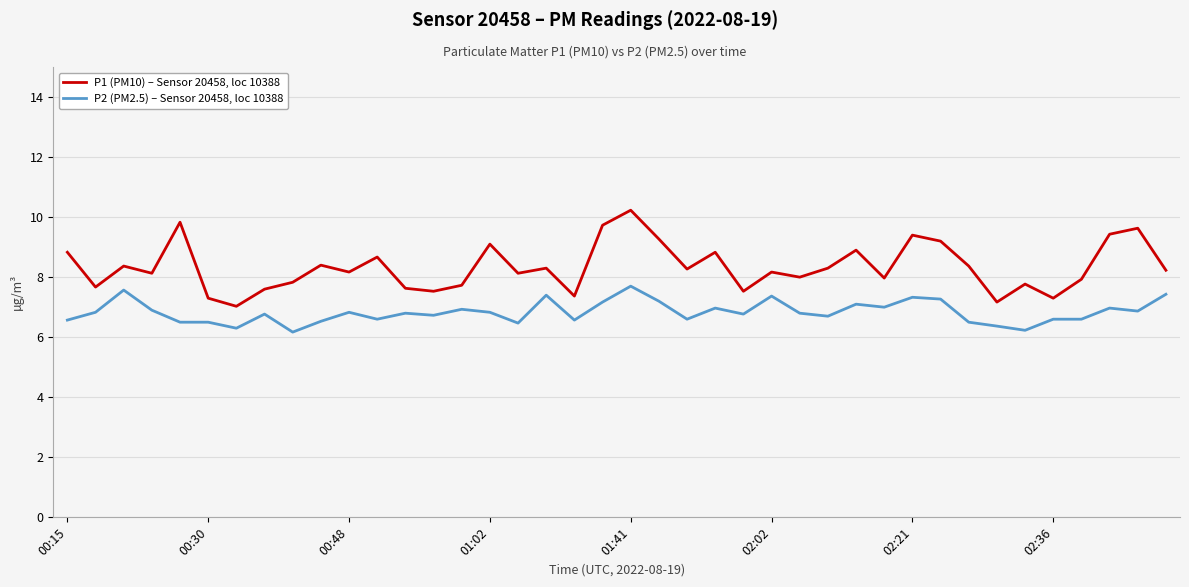

Which series has the largest total across all categories?

P1 (PM10) – Sensor 20458, loc 10388